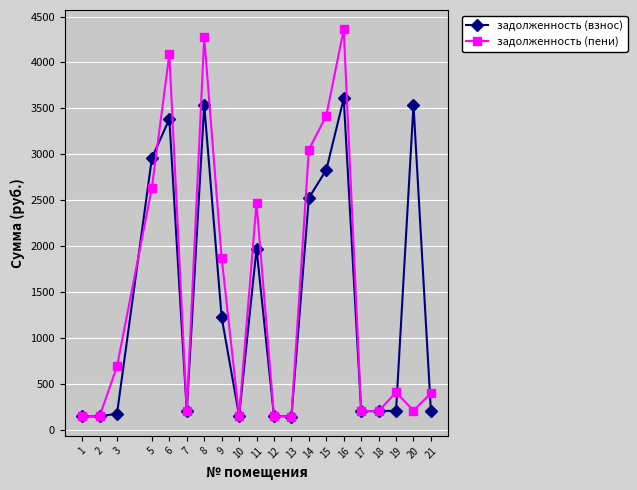

Which series changed the most between 6 and 13?

задолженность (пени)